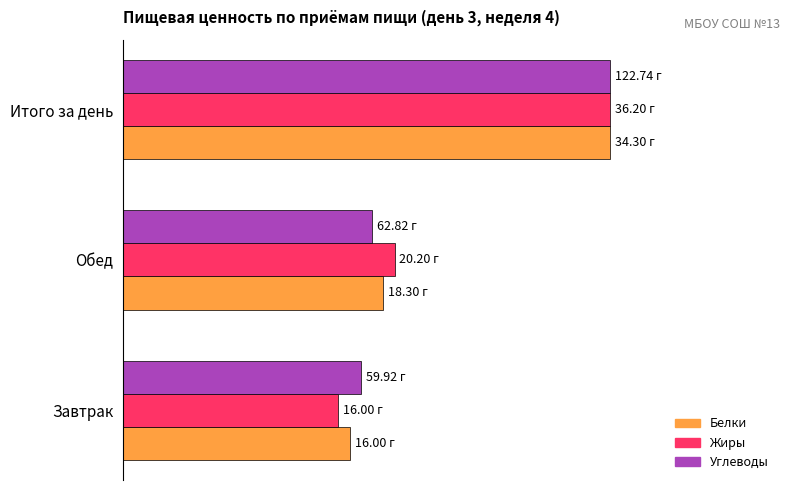

What are all the series names shown in the legend?

Белки, Жиры, Углеводы